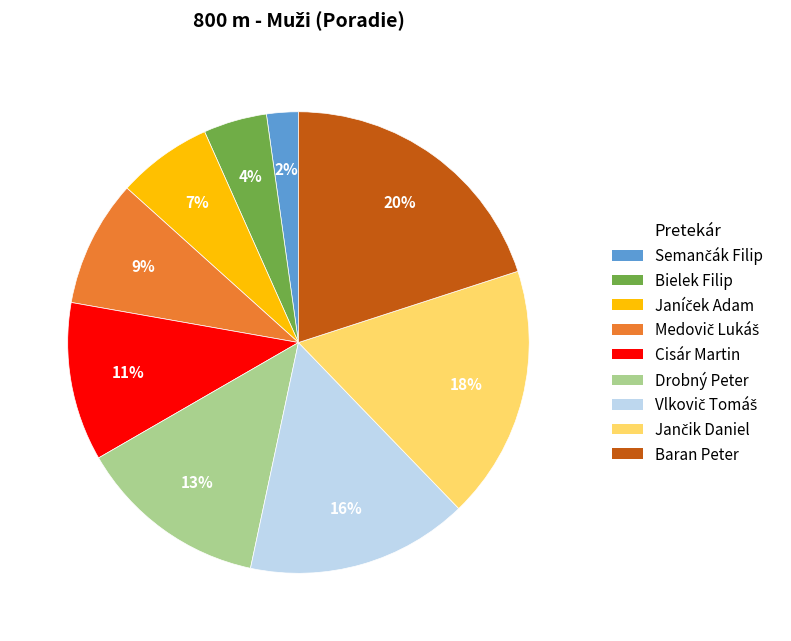

Does any single category account for the majority?

No